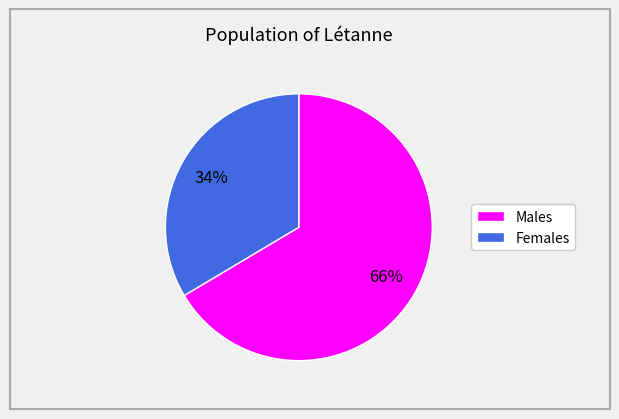

Is there any slice that represents more than half of the pie?

Yes